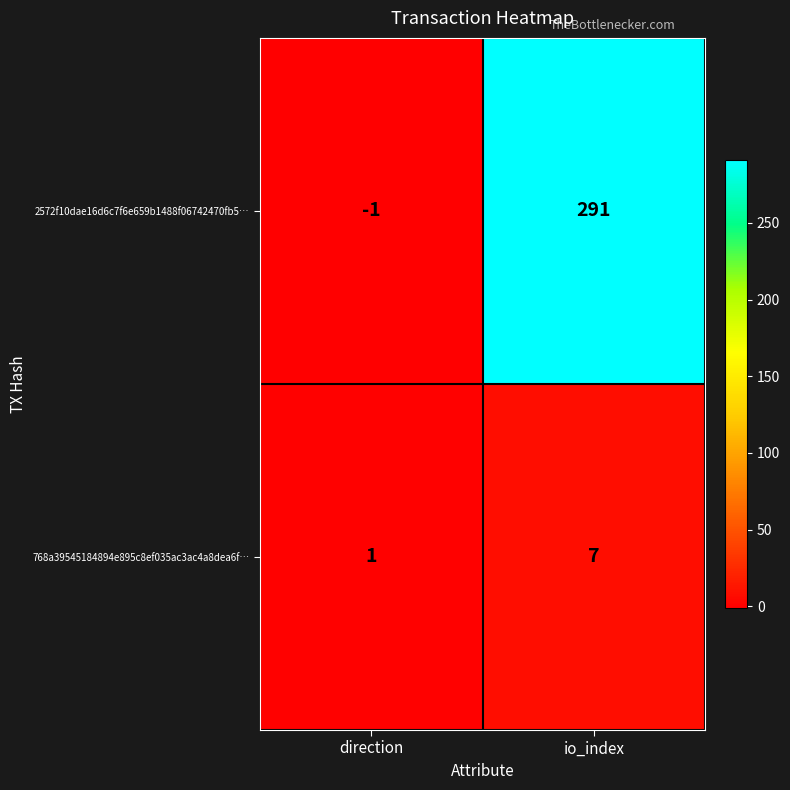

List the series in order of their overall mean, highest first.

2572f10dae16d6c7f6e659b1488f06742470fb5…, 768a39545184894e895c8ef035ac3ac4a8dea6f…